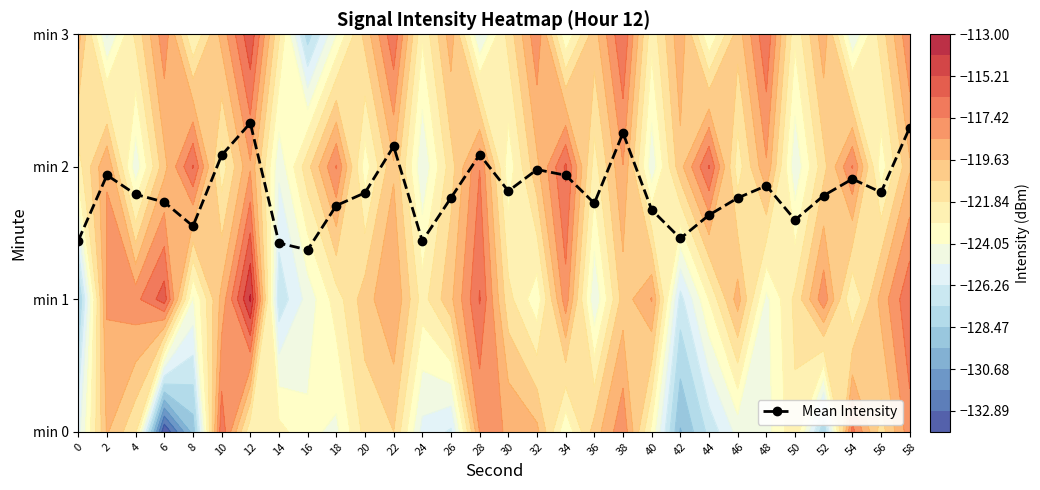

What is the difference between the second highest and second lowest values?

0.9